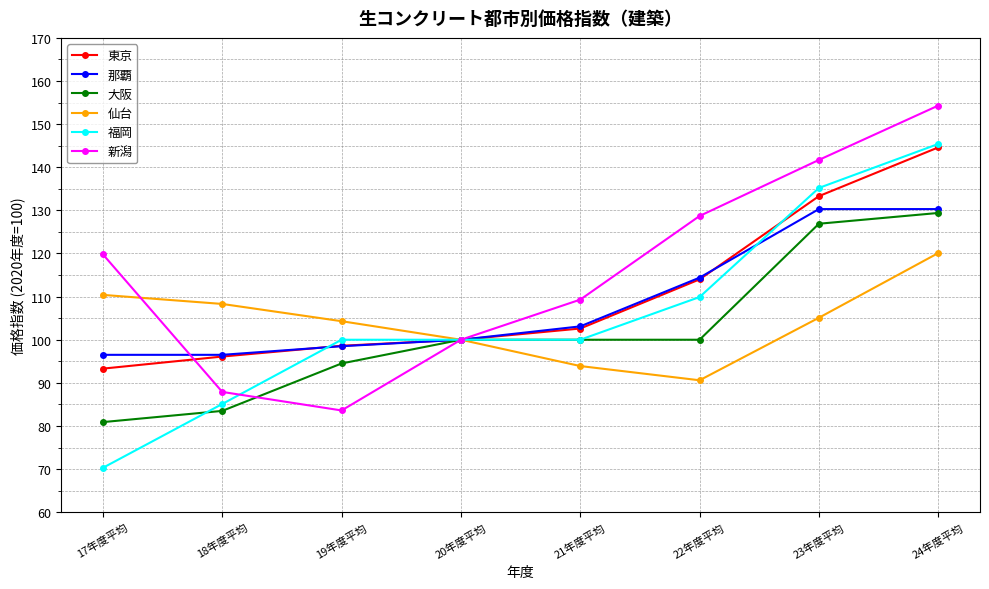

True or false: 那覇 and 福岡 cross at least once.

True